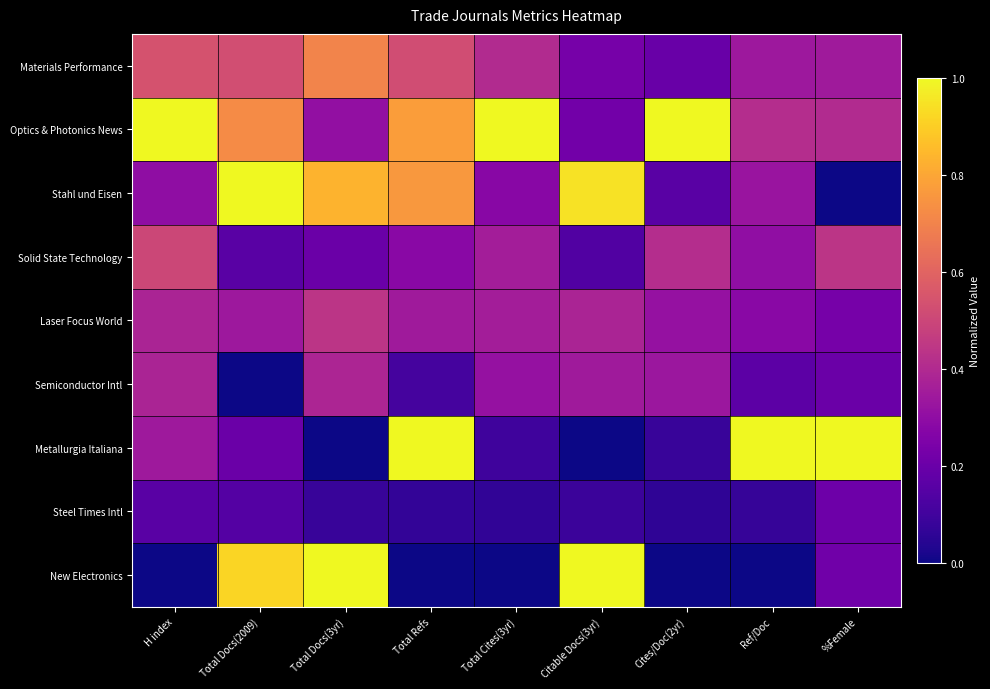

Which has a higher value, Cites/Doc(2yr) or Total Cites(3yr)?

Total Cites(3yr)